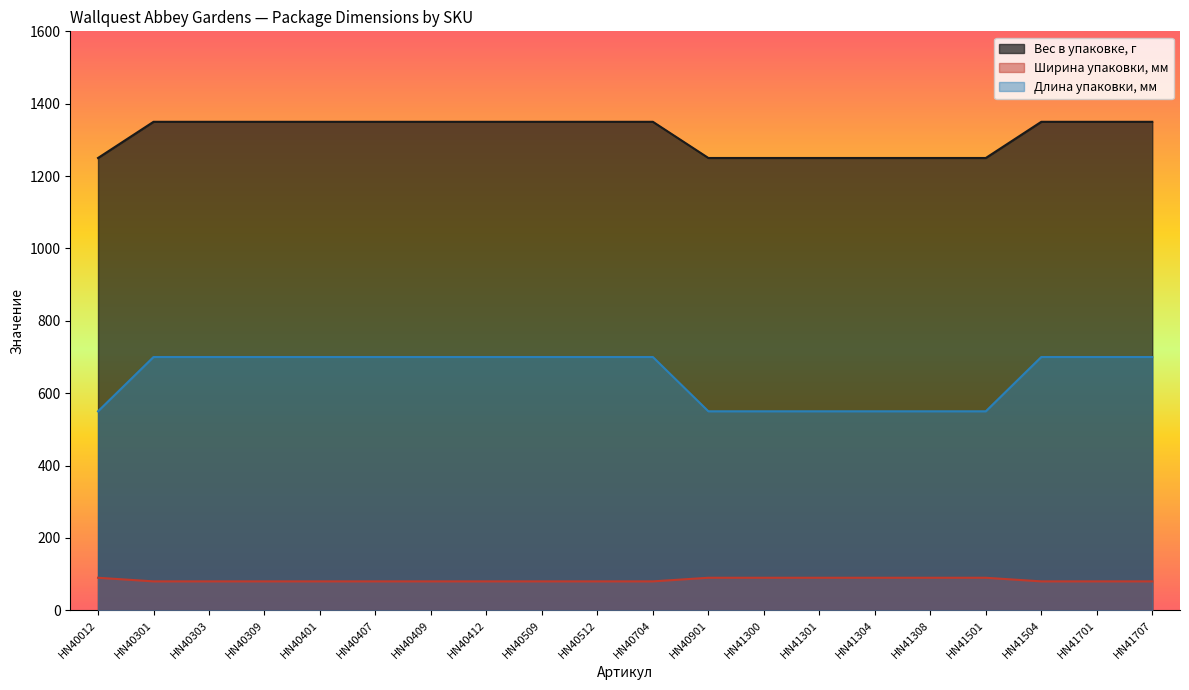

True or false: Вес в упаковке, г has a value of 566 at HN40401.

False